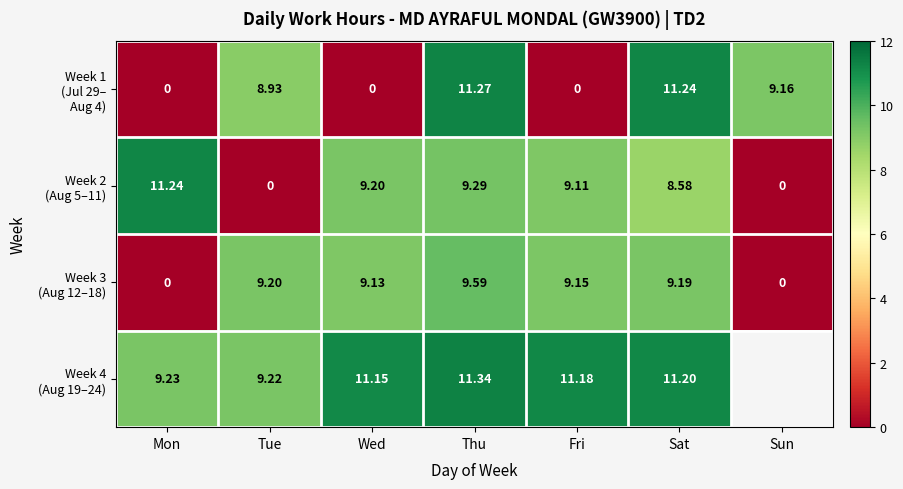

Rank the series at Thu from lowest to highest value.

Week 2 (Aug 5–11), Week 3 (Aug 12–18), Week 1 (Jul 29– Aug 4), Week 4 (Aug 19–24)